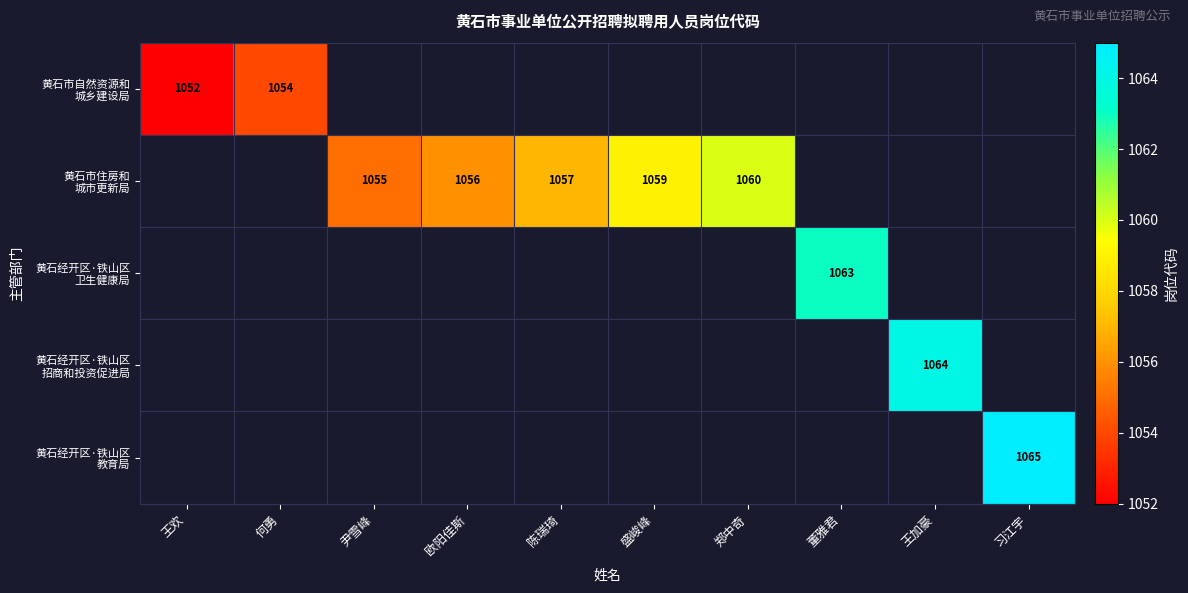

Rank the series by their maximum value, from lowest to highest.

黄石市自然资源和 城乡建设局, 黄石市住房和 城市更新局, 黄石经开区·铁山区 卫生健康局, 黄石经开区·铁山区 招商和投资促进局, 黄石经开区·铁山区 教育局